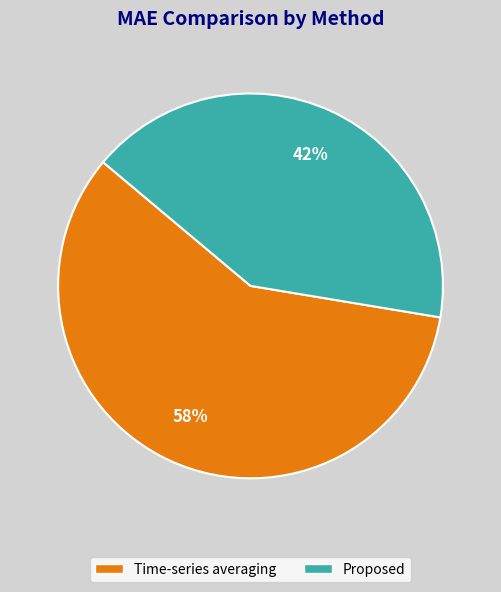

What is the largest slice in the pie chart?

Time-series averaging